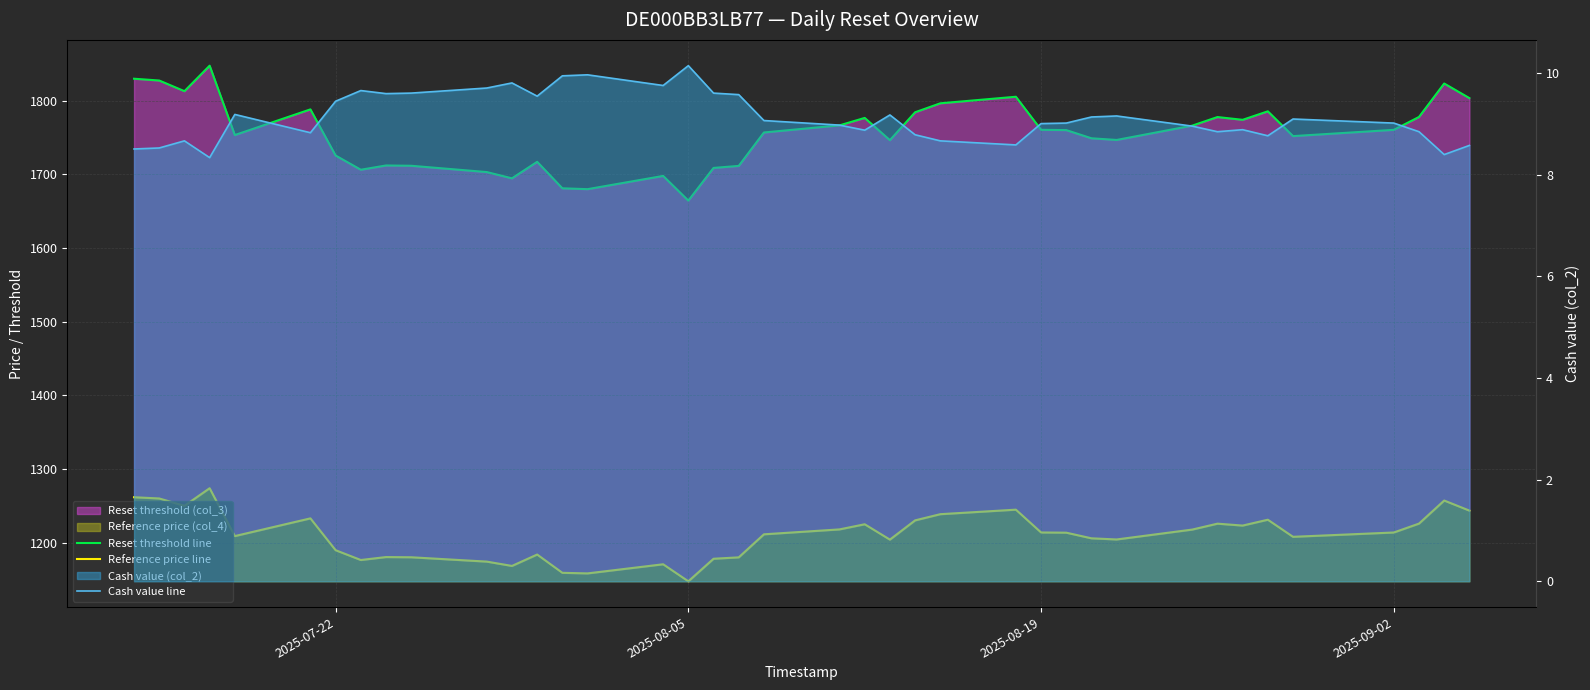

True or false: Reset threshold line has more than 2 points higher than both neighbors.

True